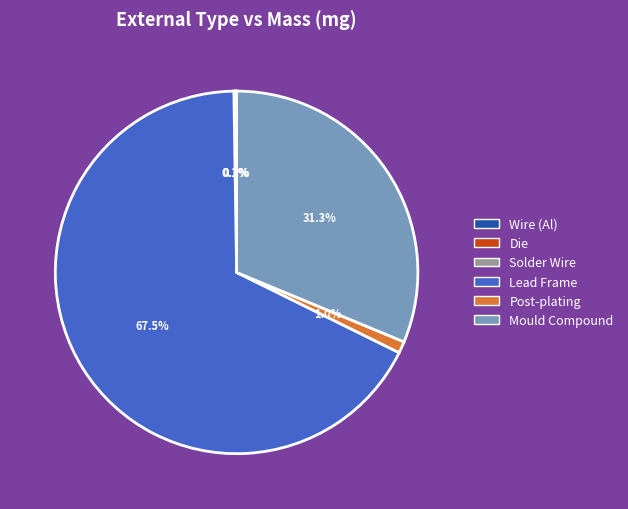

Which category has the biggest portion of the pie?

Lead Frame